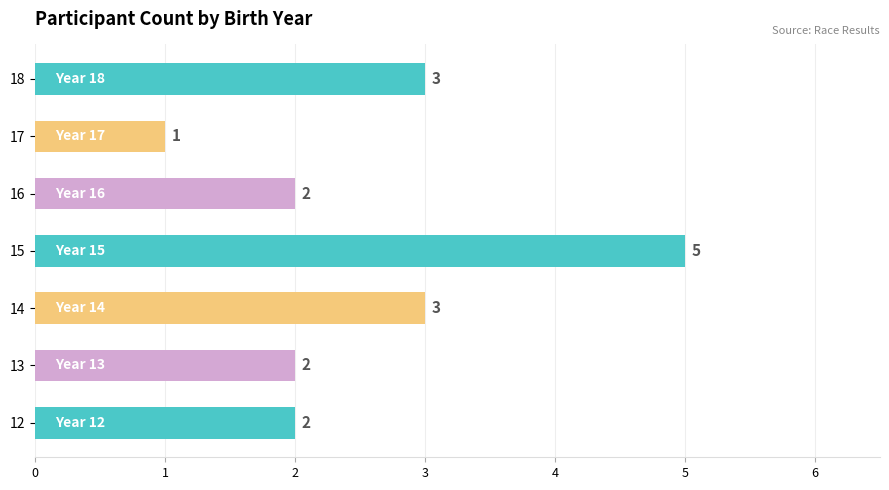

What is the difference between the values at 17 and 15?

4